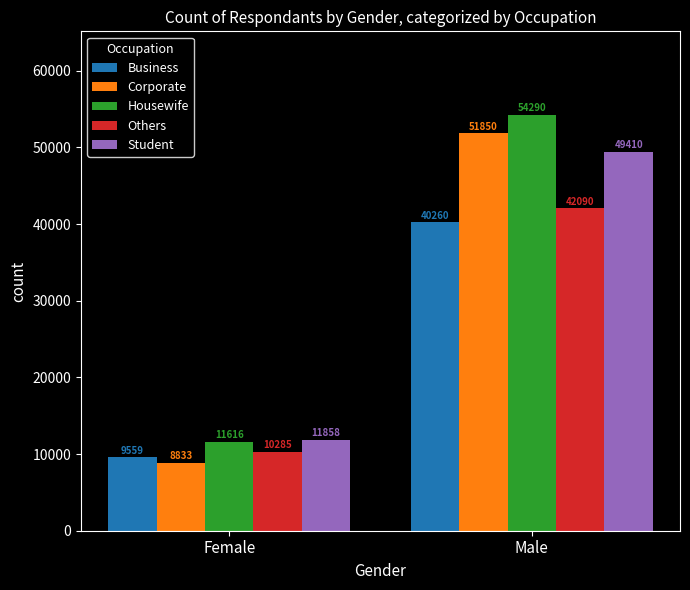

Where is Student nearest to the value 30634?

Female